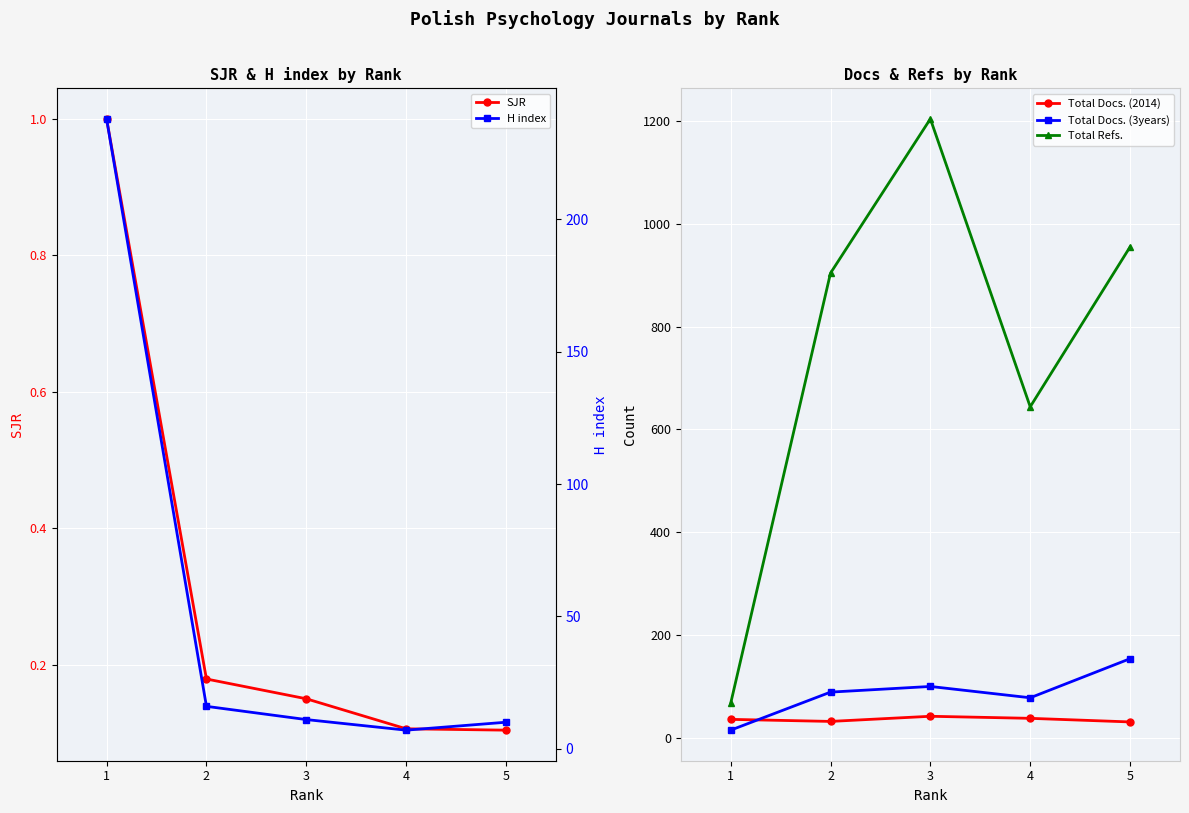

How many data points does each series have?

5